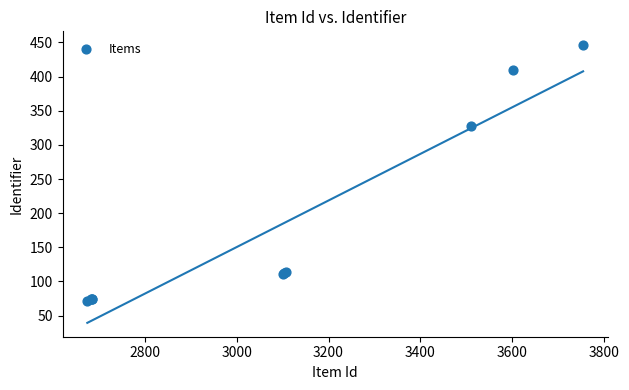

What Y value in the scatter plot is closest to 258?

328